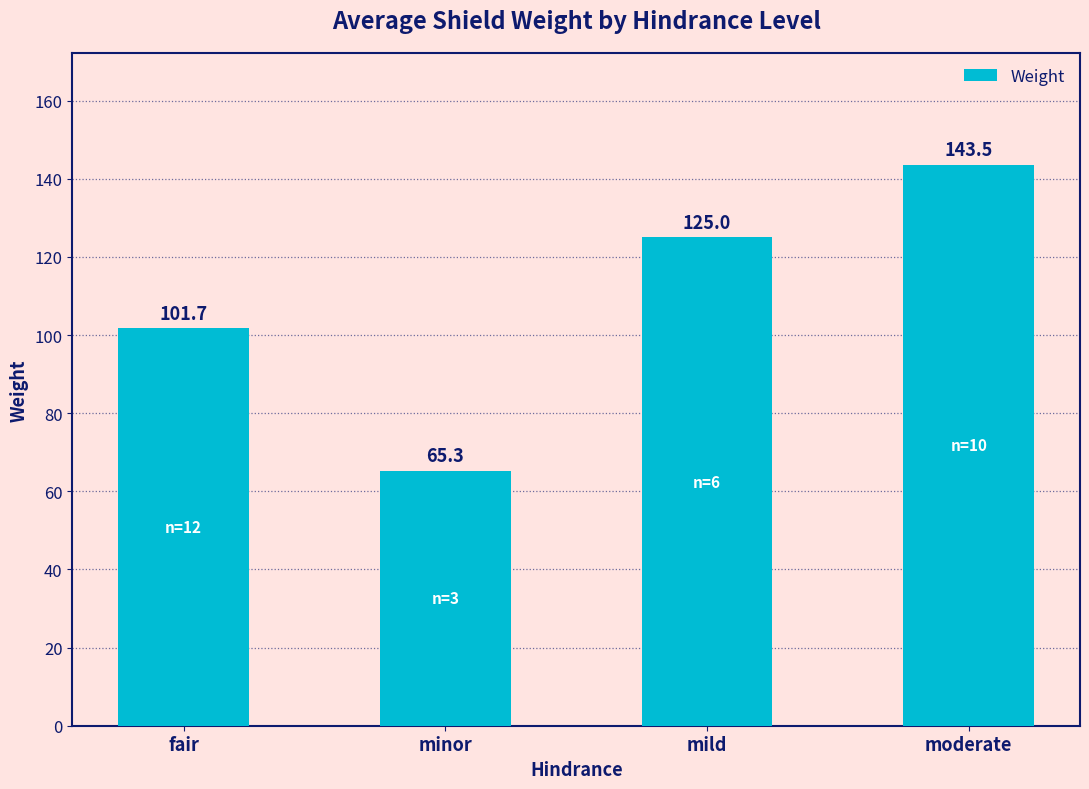

What is the greatest value displayed?

143.5